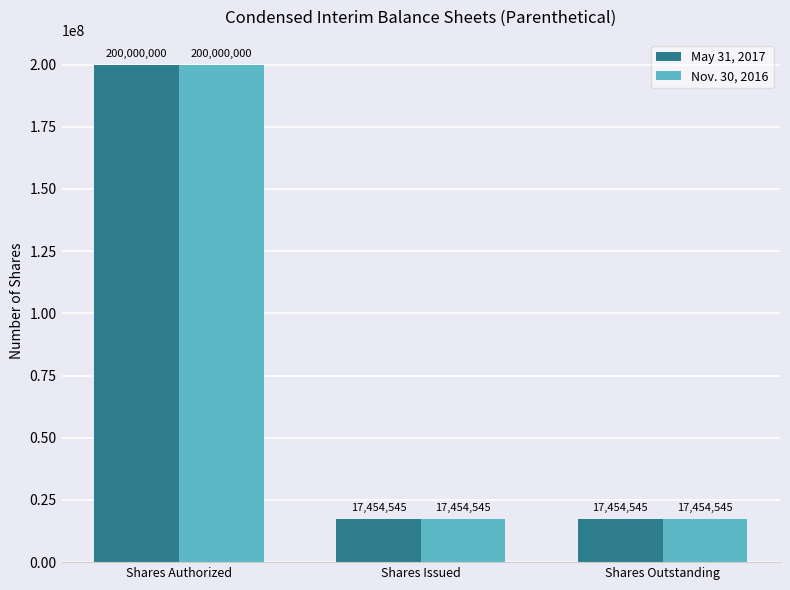

How many bars are there in each group?

2